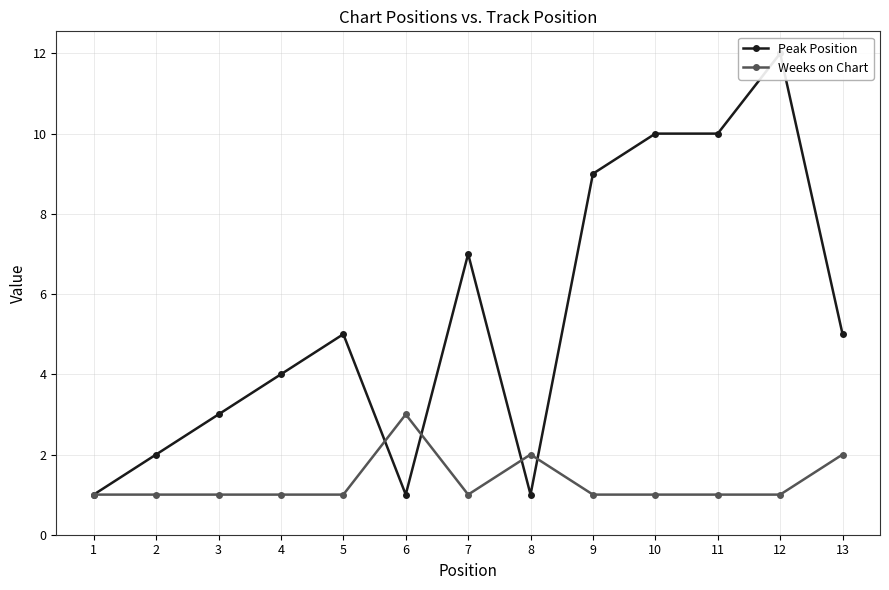

How many times do Peak Position and Weeks on Chart cross each other?

4